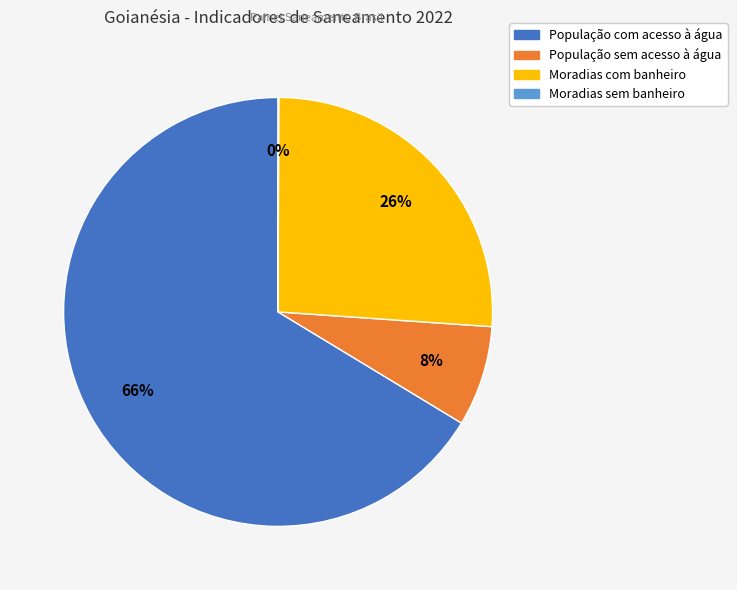

Is the sum of População sem acesso à água and Moradias com banheiro greater than half?

No